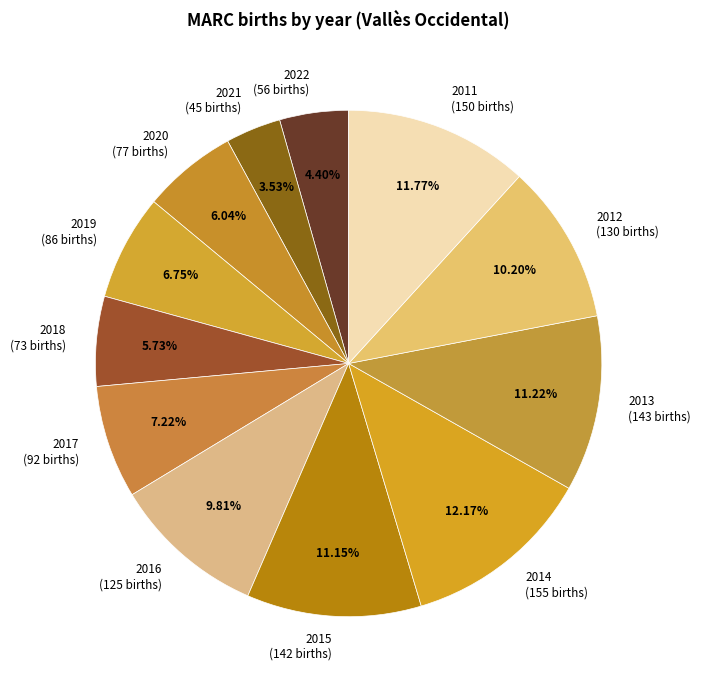

Is it true that 2015 is 11% of the pie?

True